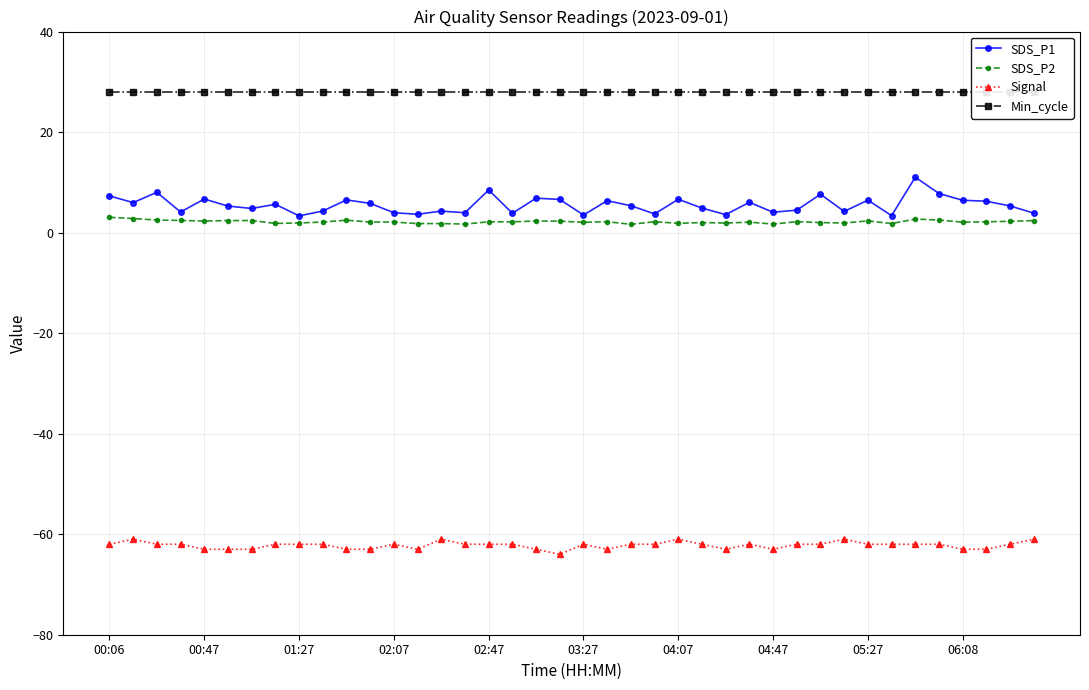

Is it true that Signal equals -112.3 at 04:47?

False